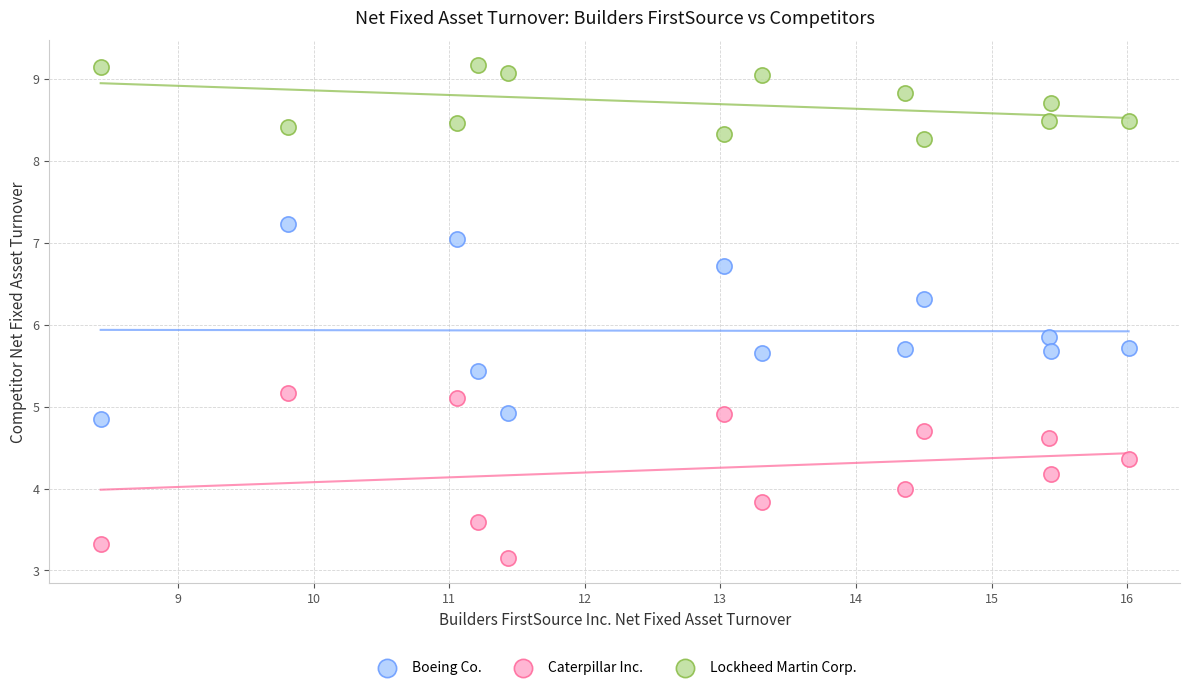

Across all data points, what is the range of X values (max minus min)?

7.6